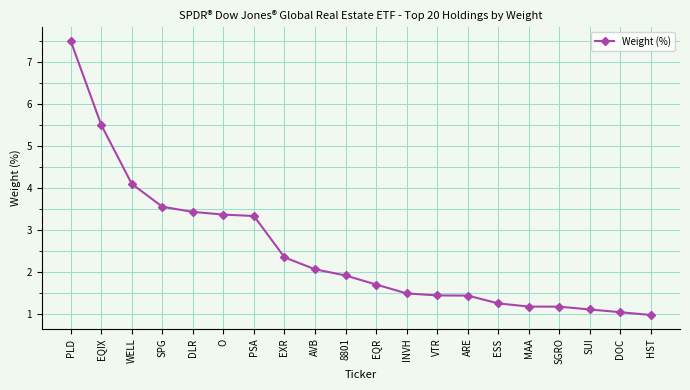

Reading left to right, what are all the values shown in this chart?

PLD=7.5	EQIX=5.5	WELL=4.1	SPG=3.6	DLR=3.4	O=3.4	PSA=3.3	EXR=2.3	AVB=2.1	8801=1.9	EQR=1.7	INVH=1.5	VTR=1.4	ARE=1.4	ESS=1.2	MAA=1.2	SGRO=1.2	SUI=1.1	DOC=1.0	HST=1.0